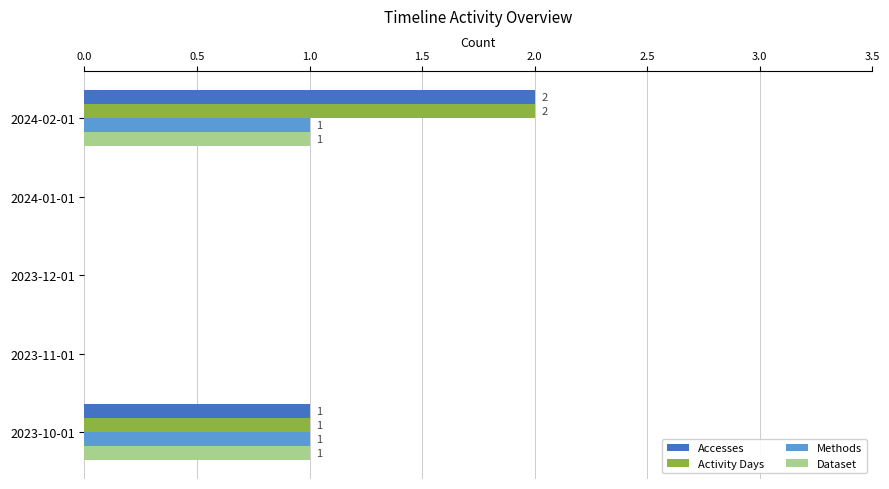

Which label corresponds to the largest value in the chart?

2024-02-01